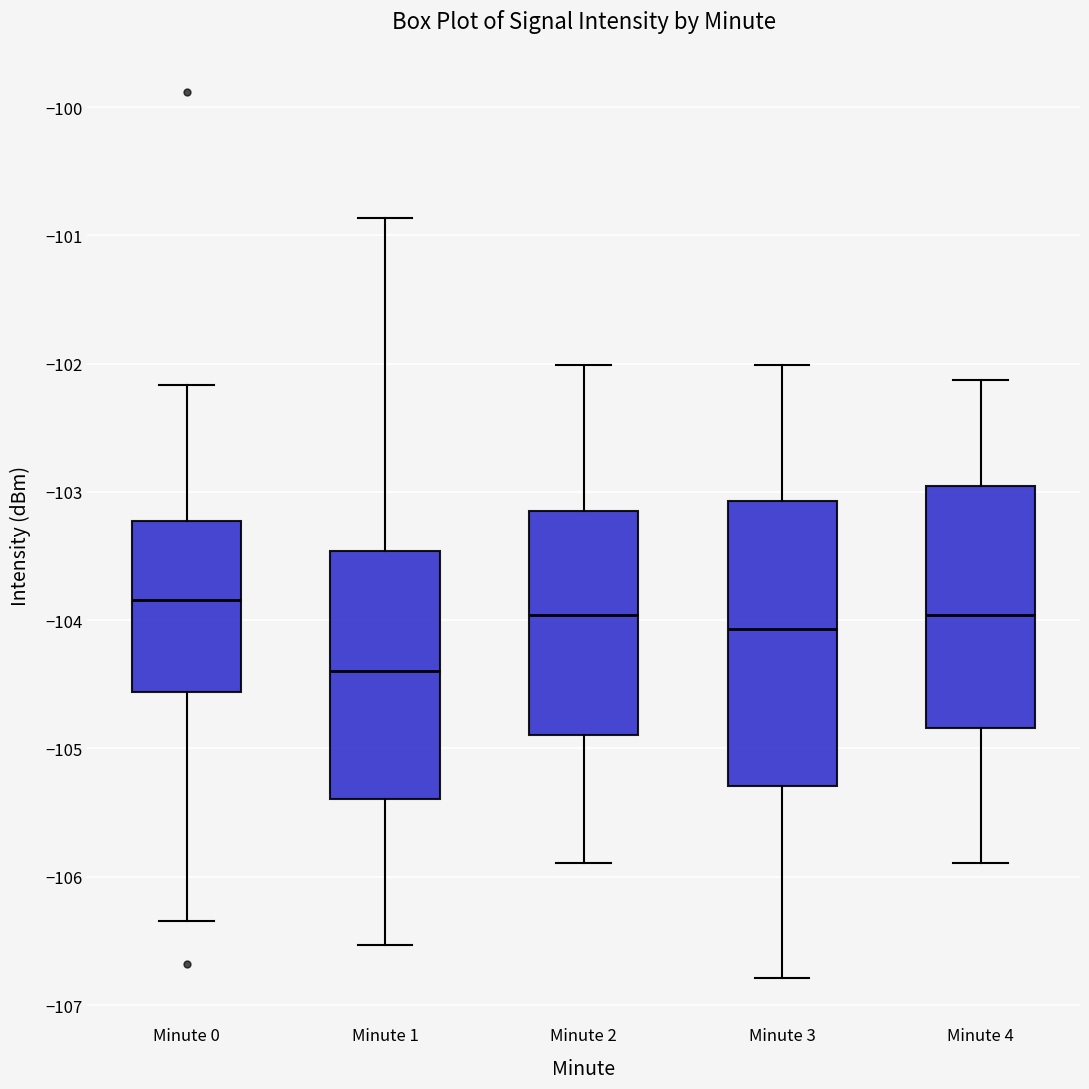

Which box has the highest median line?

Minute 0